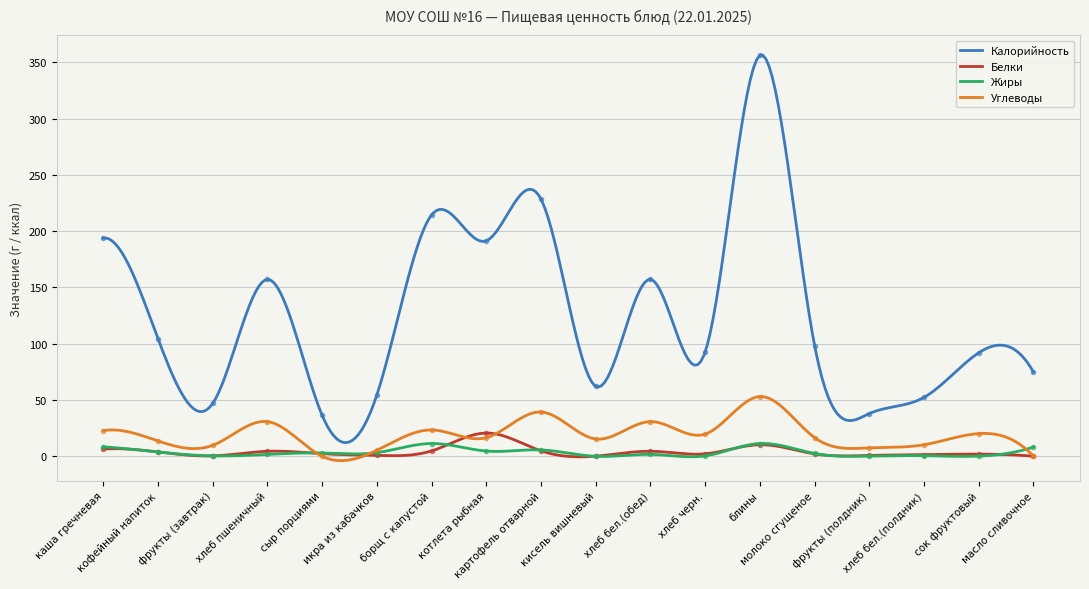

What is the value of the Углеводы point at the 4th from the left?

30.8